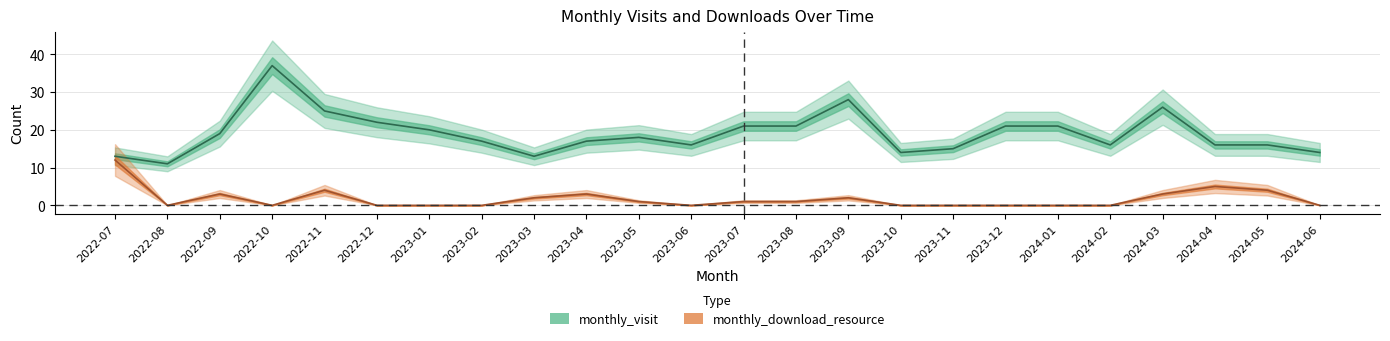

At how many categories does at least one series exceed 33?

1